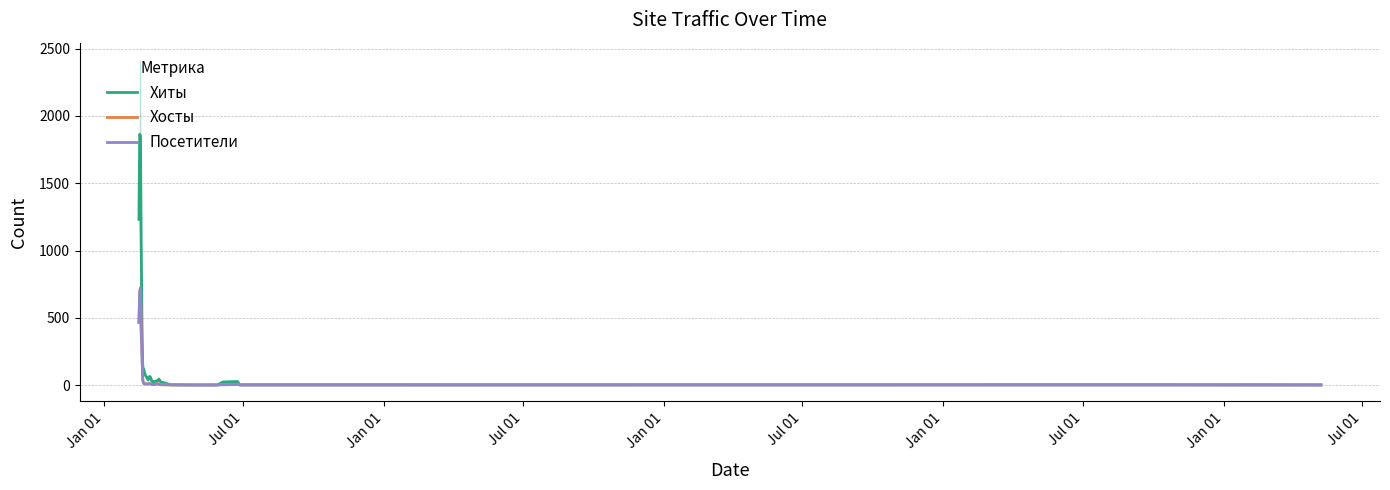

True or false: Хиты has more than 1 points higher than both neighbors.

True